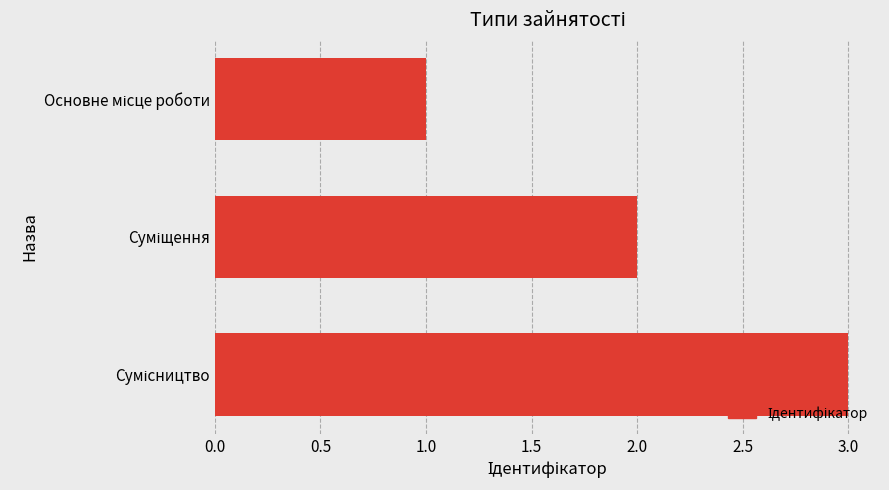

What is the sum of all values?

6